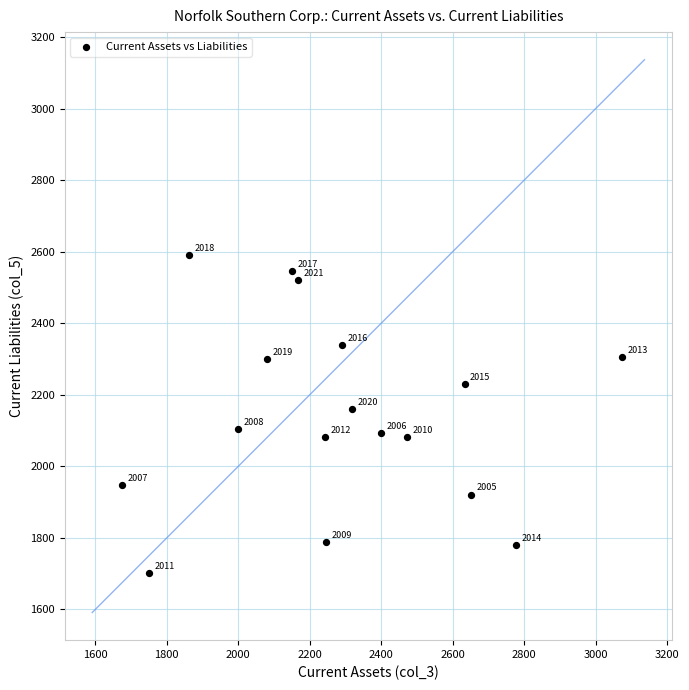

What is the range of X values (max minus min)?

1400